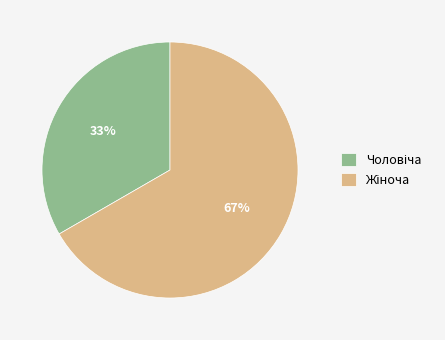

To the nearest percent, what is the average slice percentage?

50%